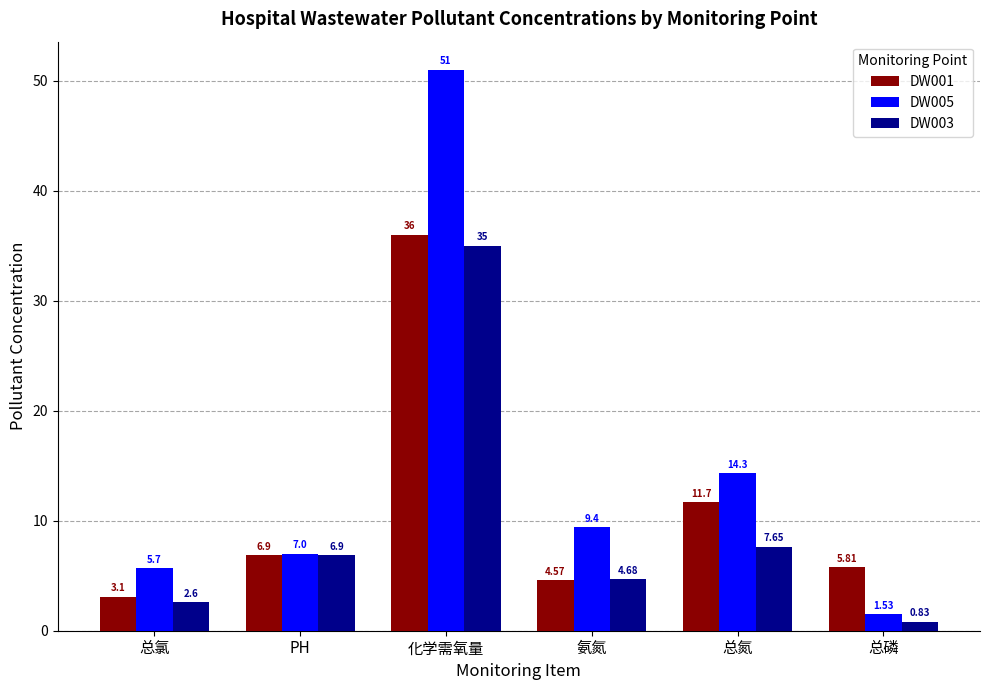

What is the maximum value for DW003?

35.0